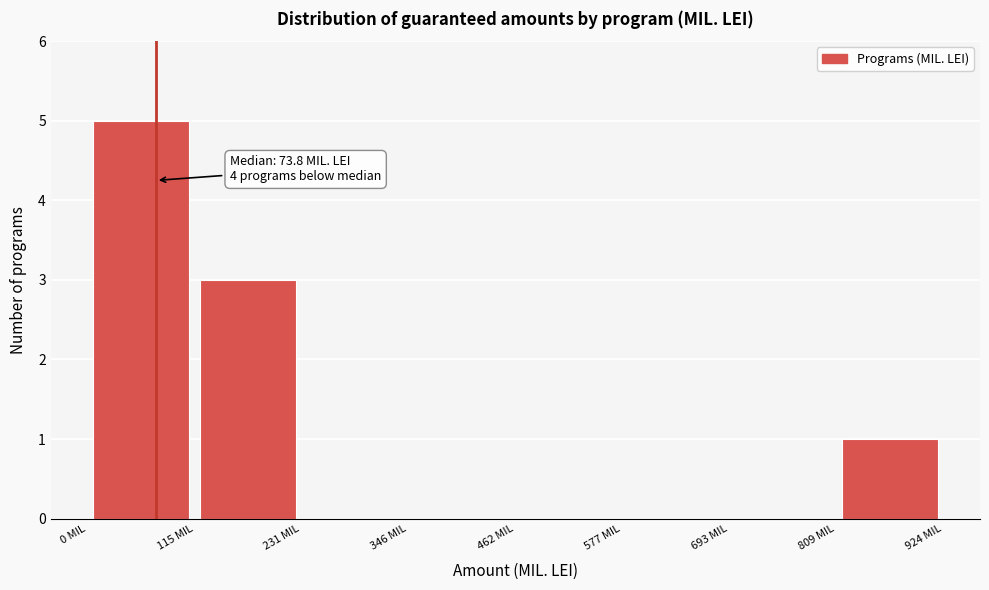

Which range on the x-axis has the tallest bar?

0 to 120